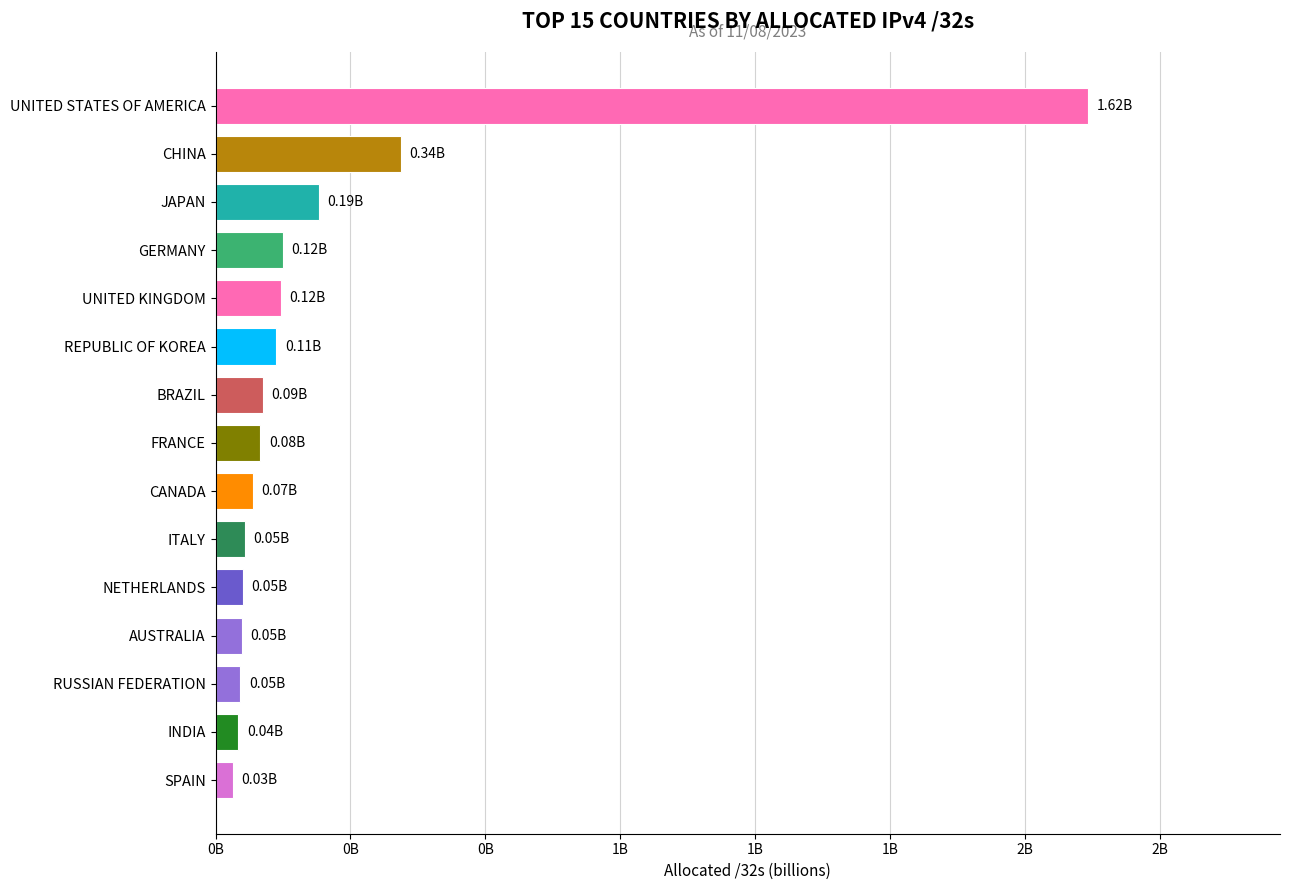

At which label is the value closest to 824511568?

CHINA